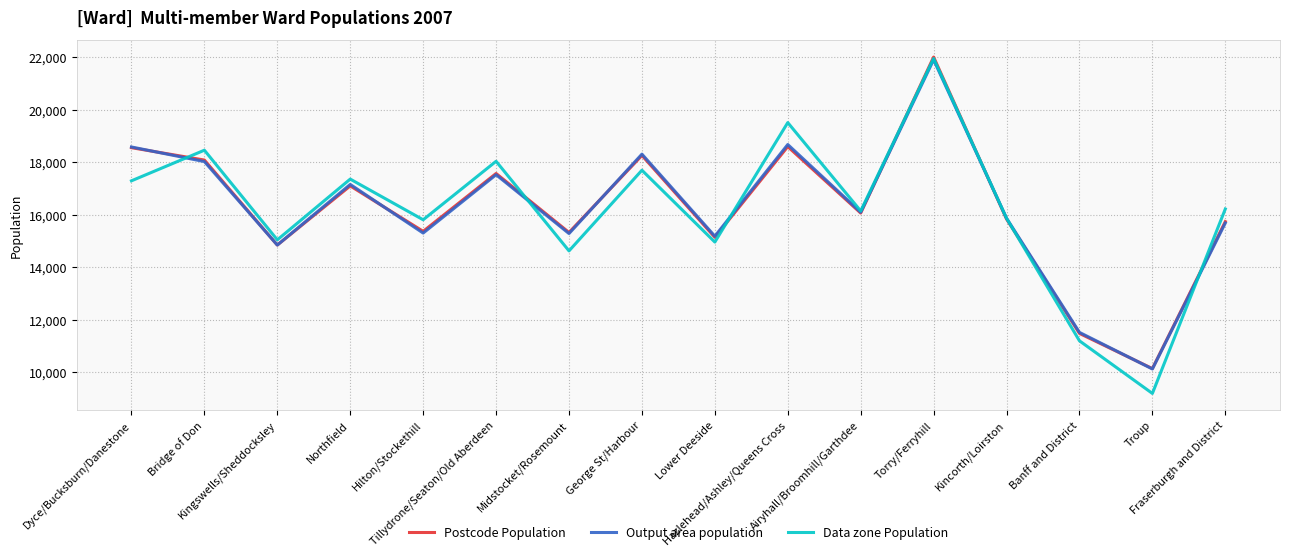

What is the greatest value displayed?

22007